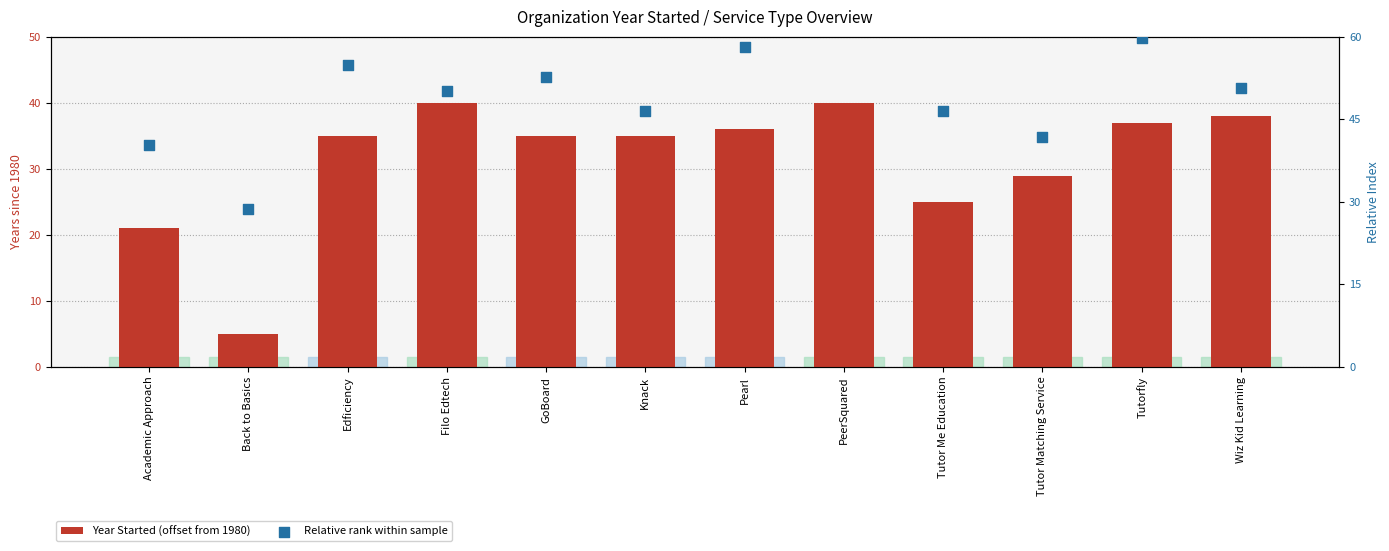

What are all the series names shown in the legend?

Year Started (offset from 1980), Relative rank within sample